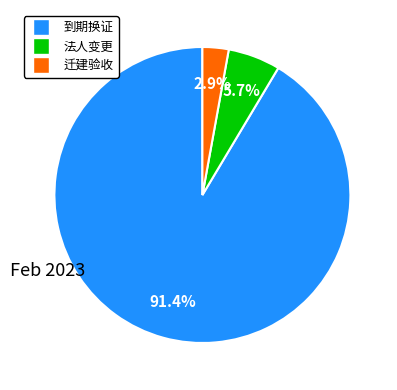

Which has a higher value, 迁建验收 or 法人变更?

法人变更